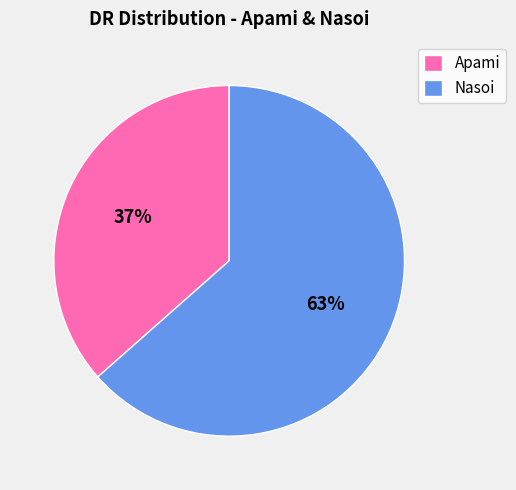

What is the majority slice?

Nasoi